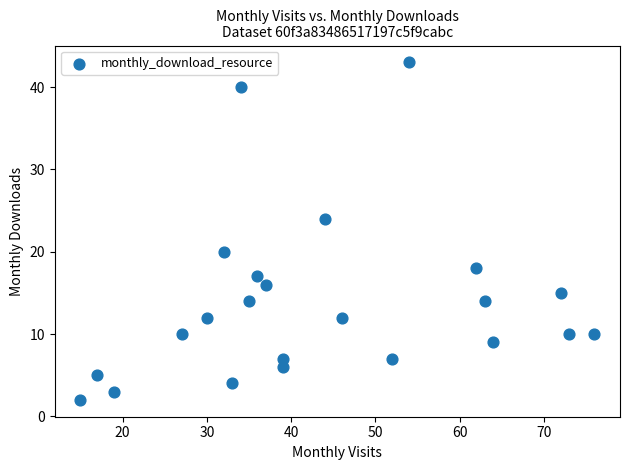

What is the range of Y values (max minus min)?

41